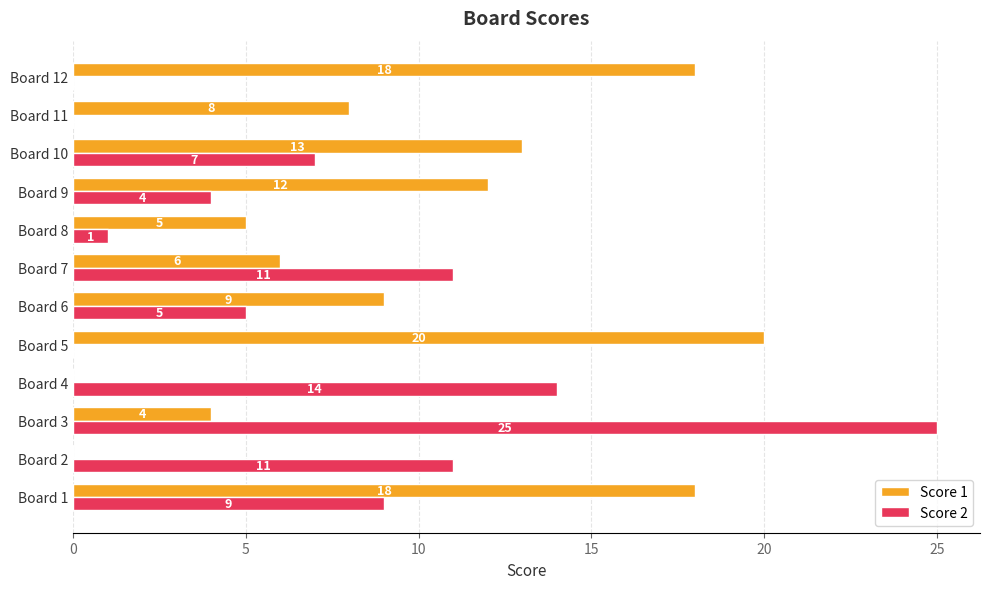

Read the Score 2 value at Board 10, to the nearest 10.

10